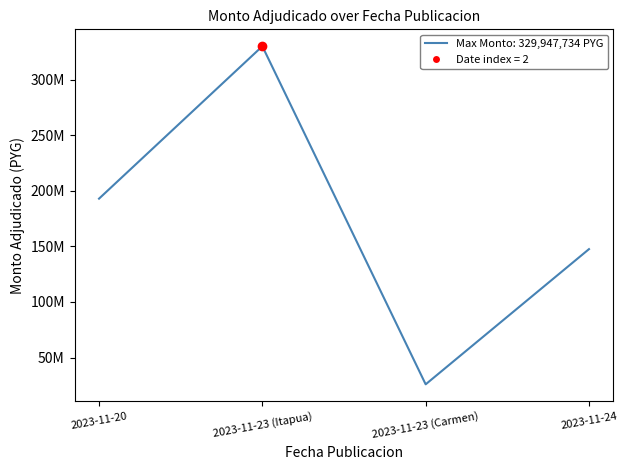

What is the ratio of the value at 2023-11-24 to the value at 2023-11-20?

0.8